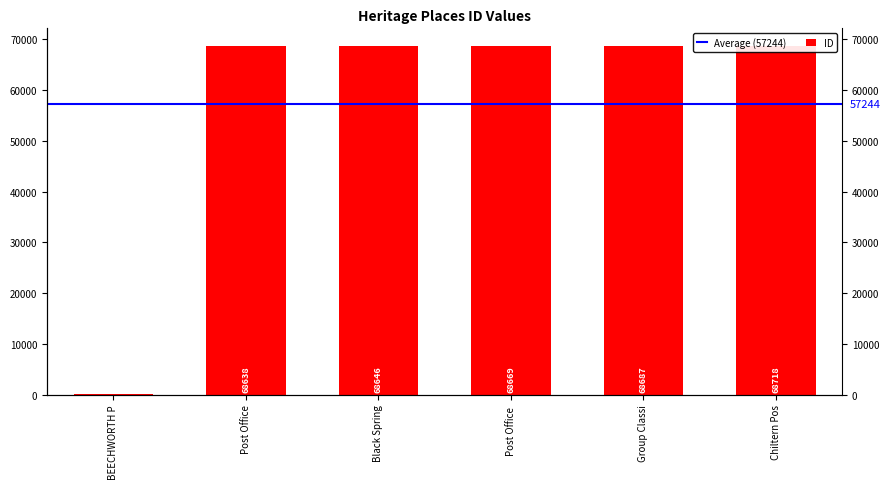

Where does the data first go above 68669?

Group Classi